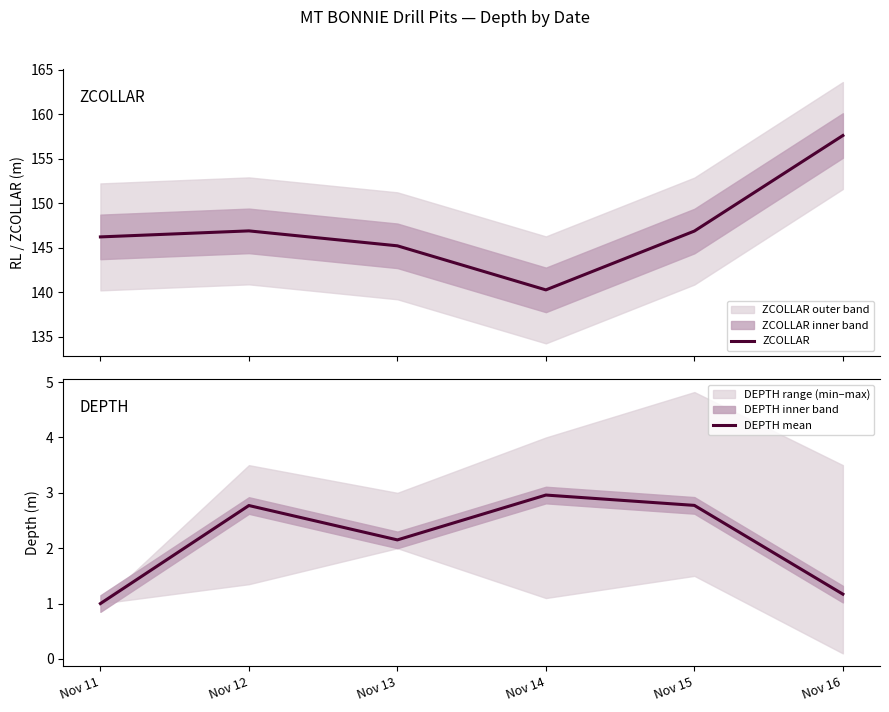

What is the value of the DEPTH mean point at the 1st from the left?

1.0